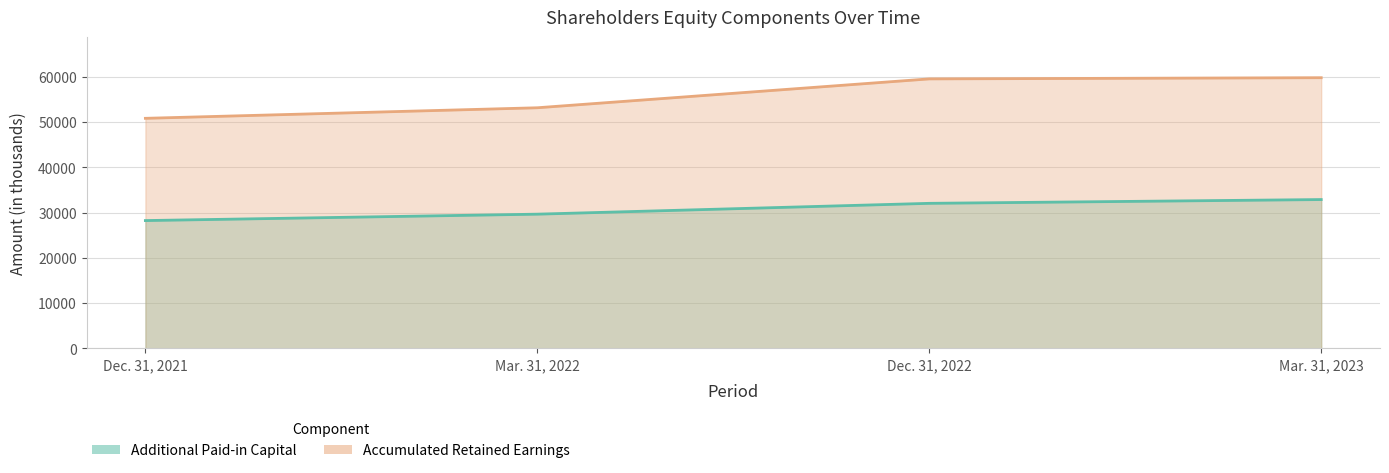

True or false: Accumulated Retained Earnings [Member] and Additional Paid-in Capital [Member] cross at least once.

False